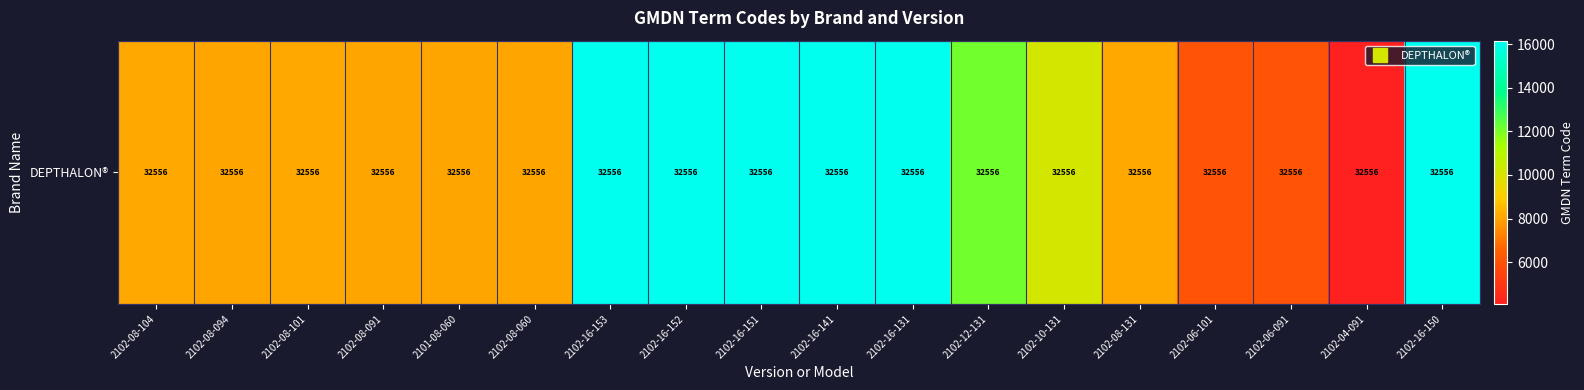

List the labels in order of value, smallest first.

2102-04-091, 2102-06-091, 2102-06-101, 2101-08-060, 2102-08-060, 2102-08-091, 2102-08-094, 2102-08-101, 2102-08-104, 2102-08-131, 2102-10-131, 2102-12-131, 2102-16-131, 2102-16-141, 2102-16-150, 2102-16-151, 2102-16-152, 2102-16-153